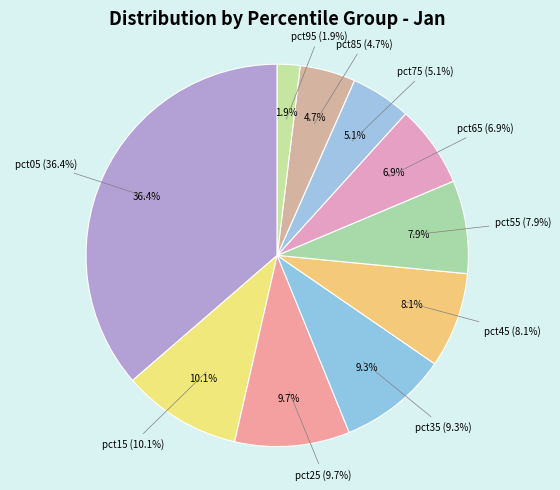

Between pct65 and pct45, which is larger?

pct45